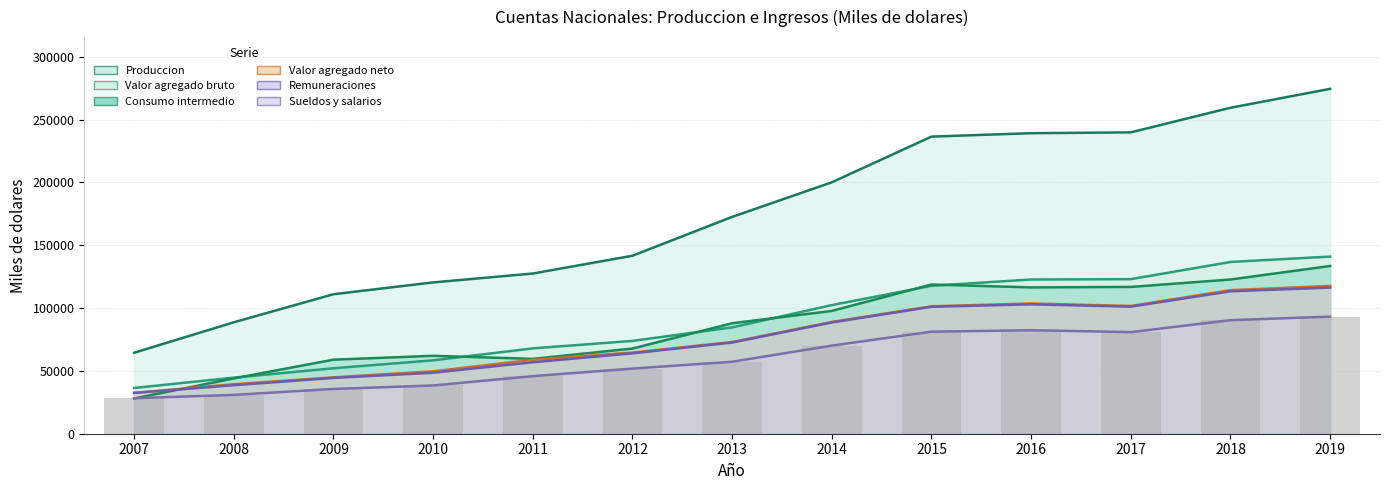

Which series has the widest spread of values?

Produccion